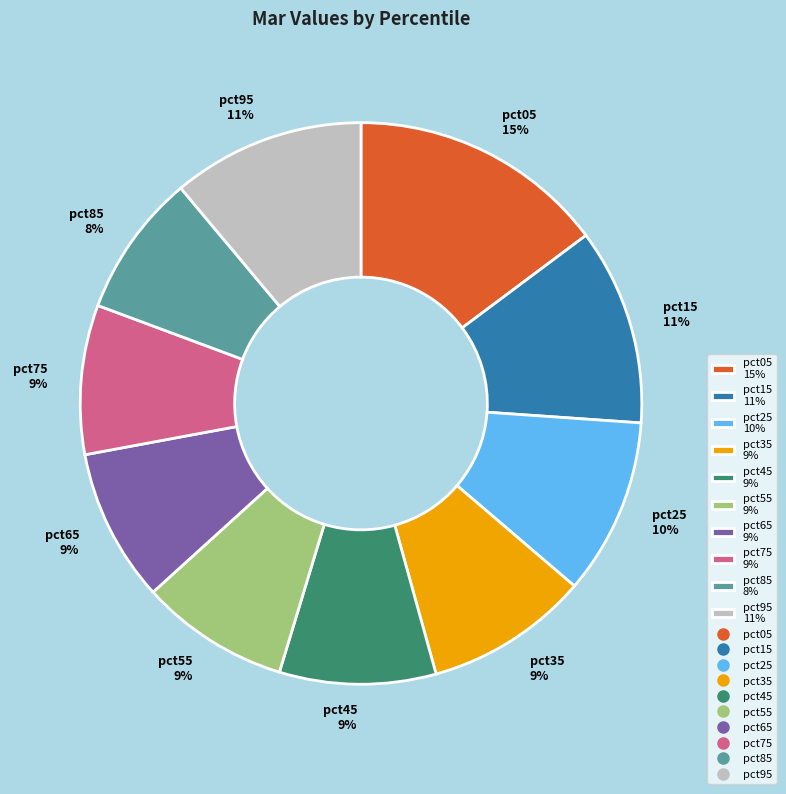

To the nearest percent, what is the average slice percentage?

10%